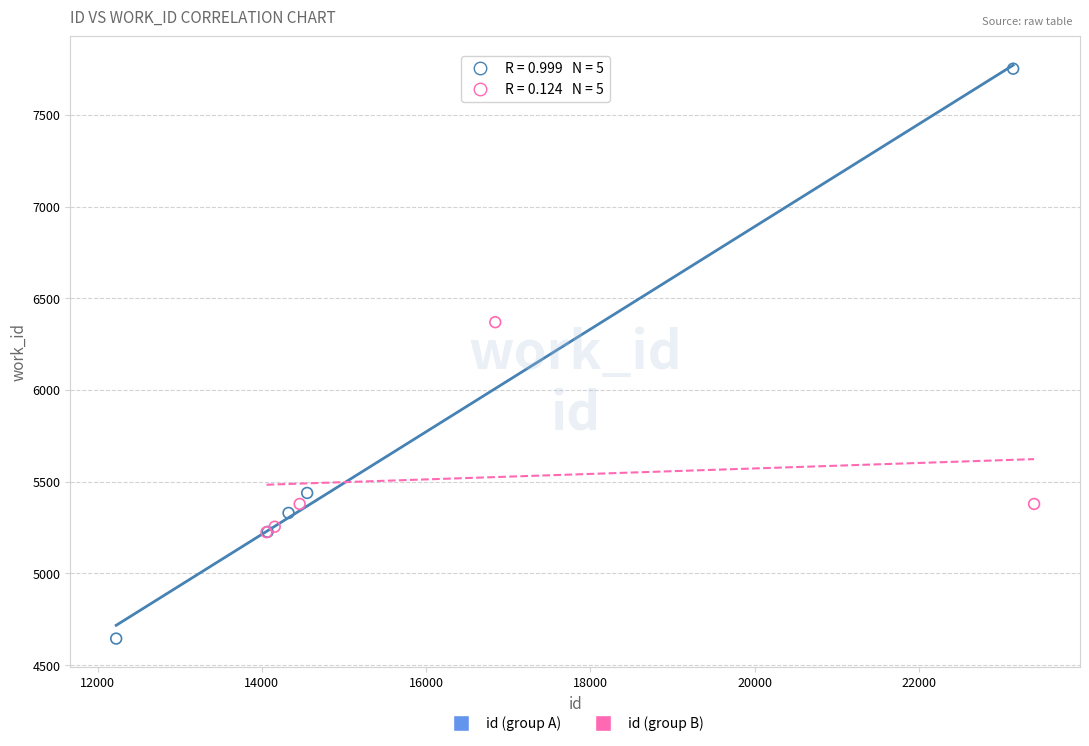

Which series reaches the maximum Y coordinate?

id (group A)